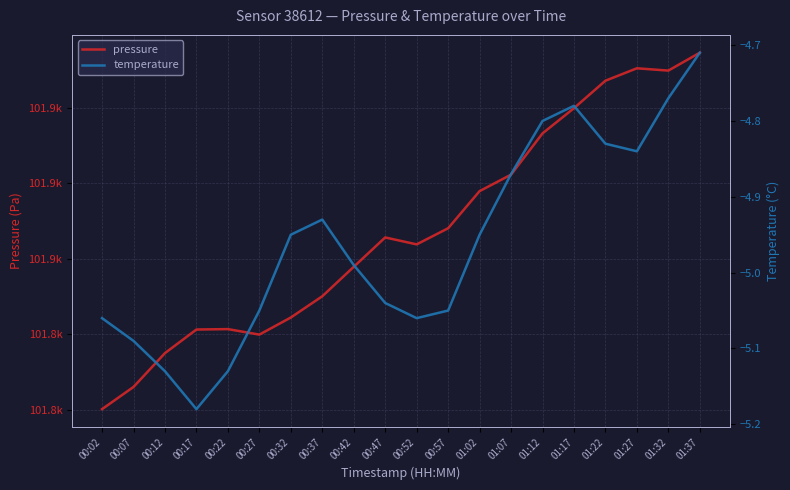

In temperature, how many points are higher than both neighbors (excluding endpoints)?

2